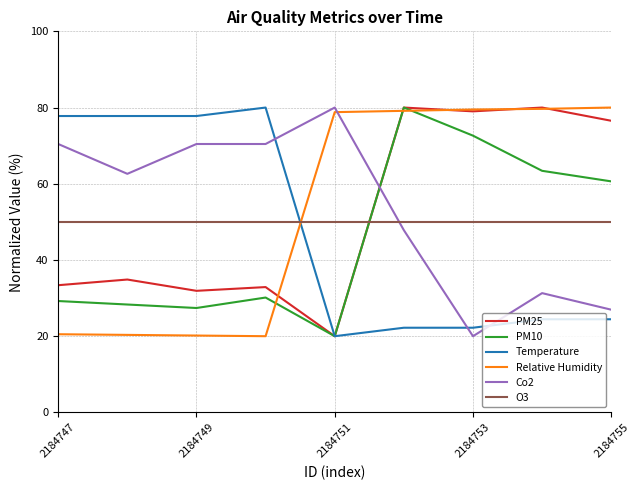

What is the difference between the maximum and minimum values in the PM10 series?

60.0